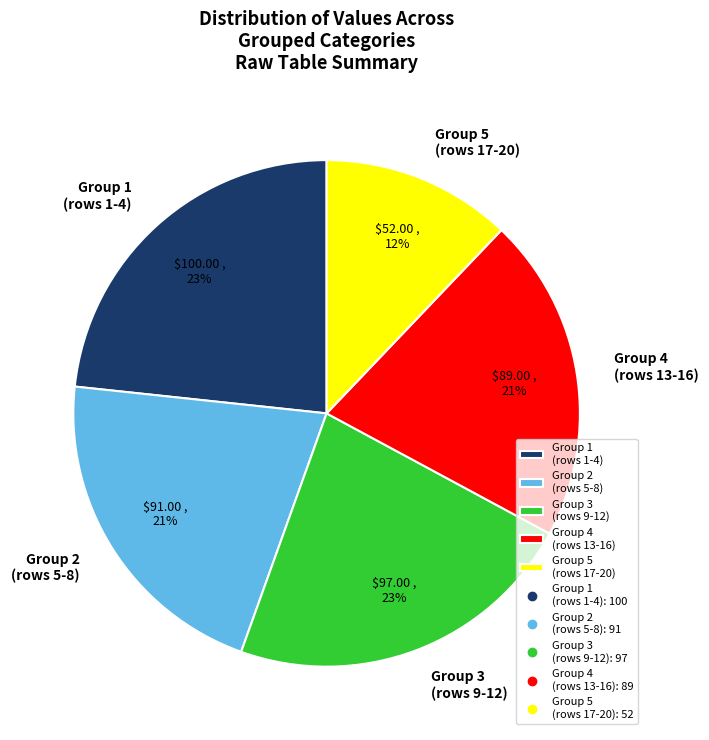

Which has a higher value, Group 2 (rows 5-8) or Group 3 (rows 9-12)?

Group 3 (rows 9-12)